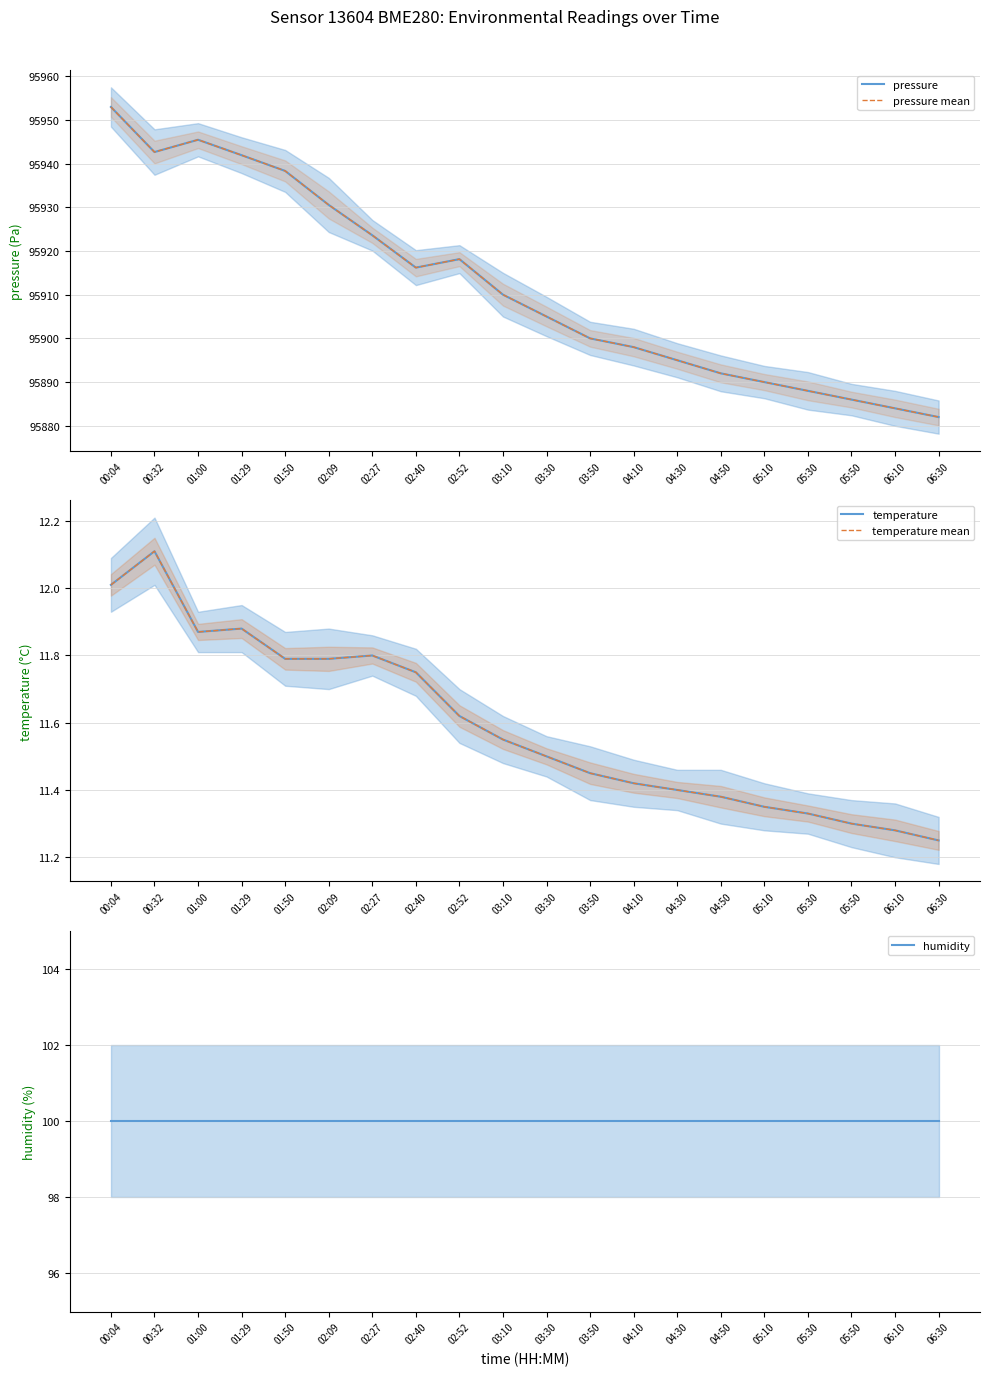

What is the difference between the highest and lowest values at 01:50?

95926.5